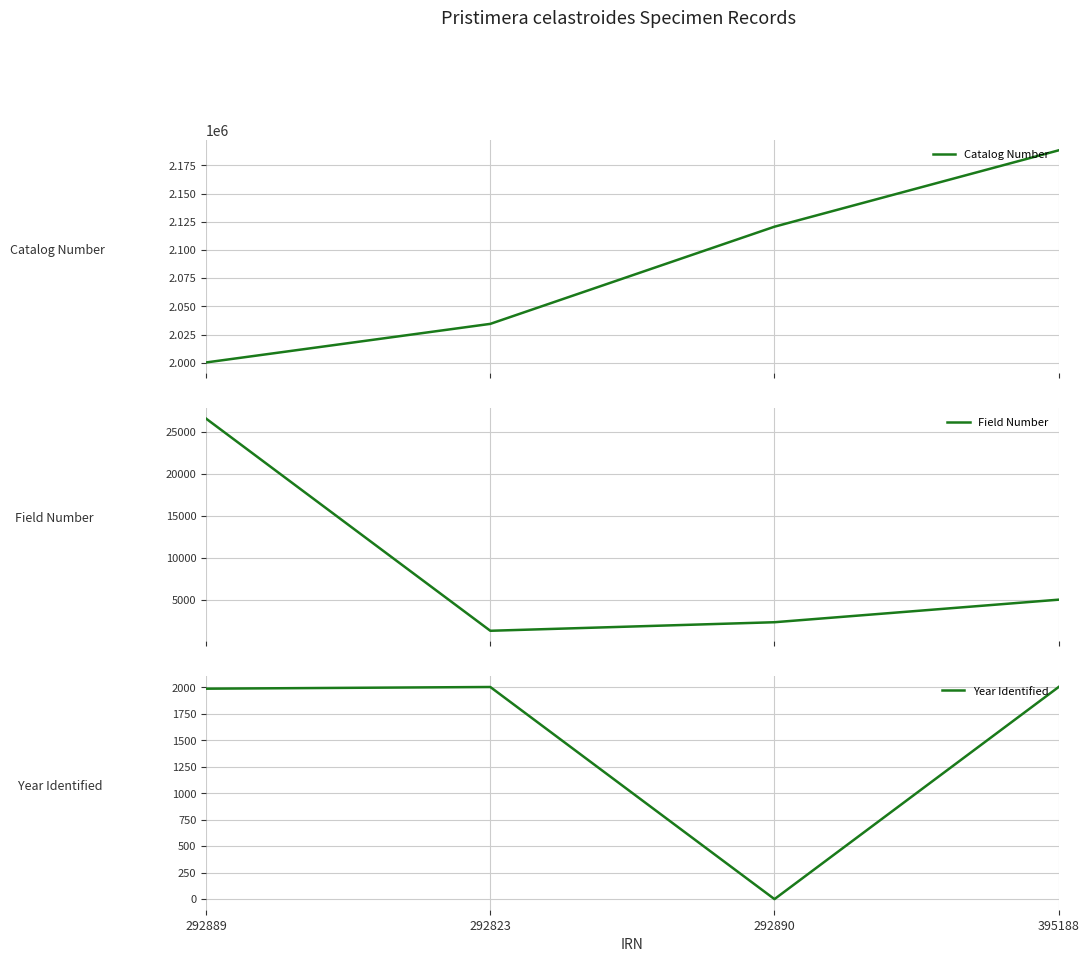

Which series has the widest spread of values?

Catalog Number